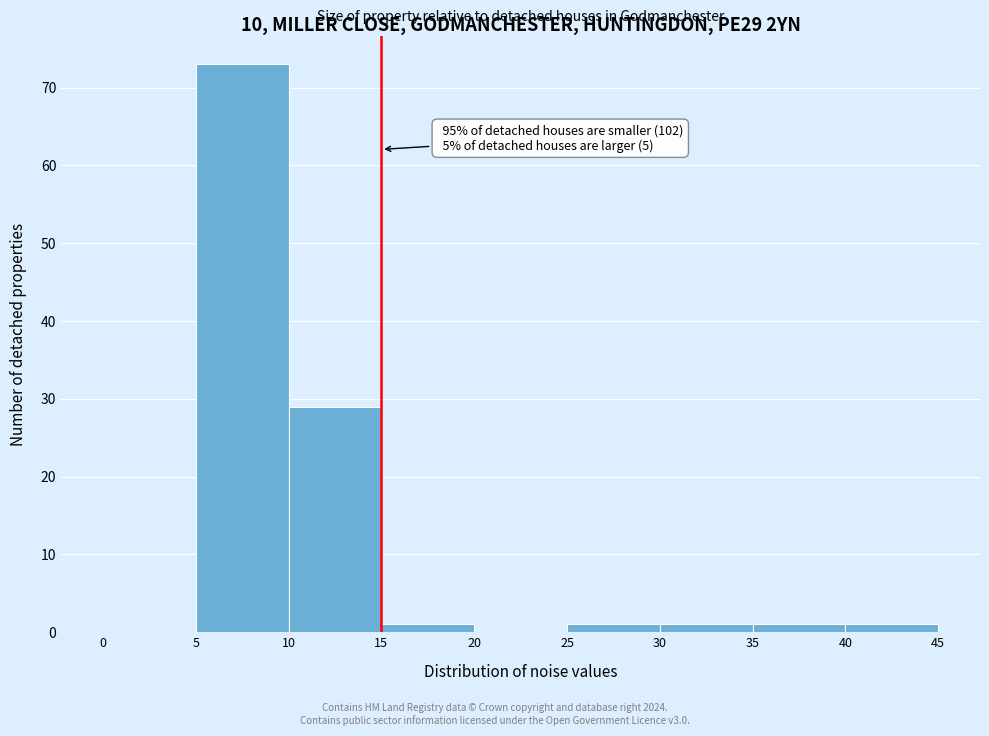

Which range on the x-axis has the tallest bar?

5 to 10